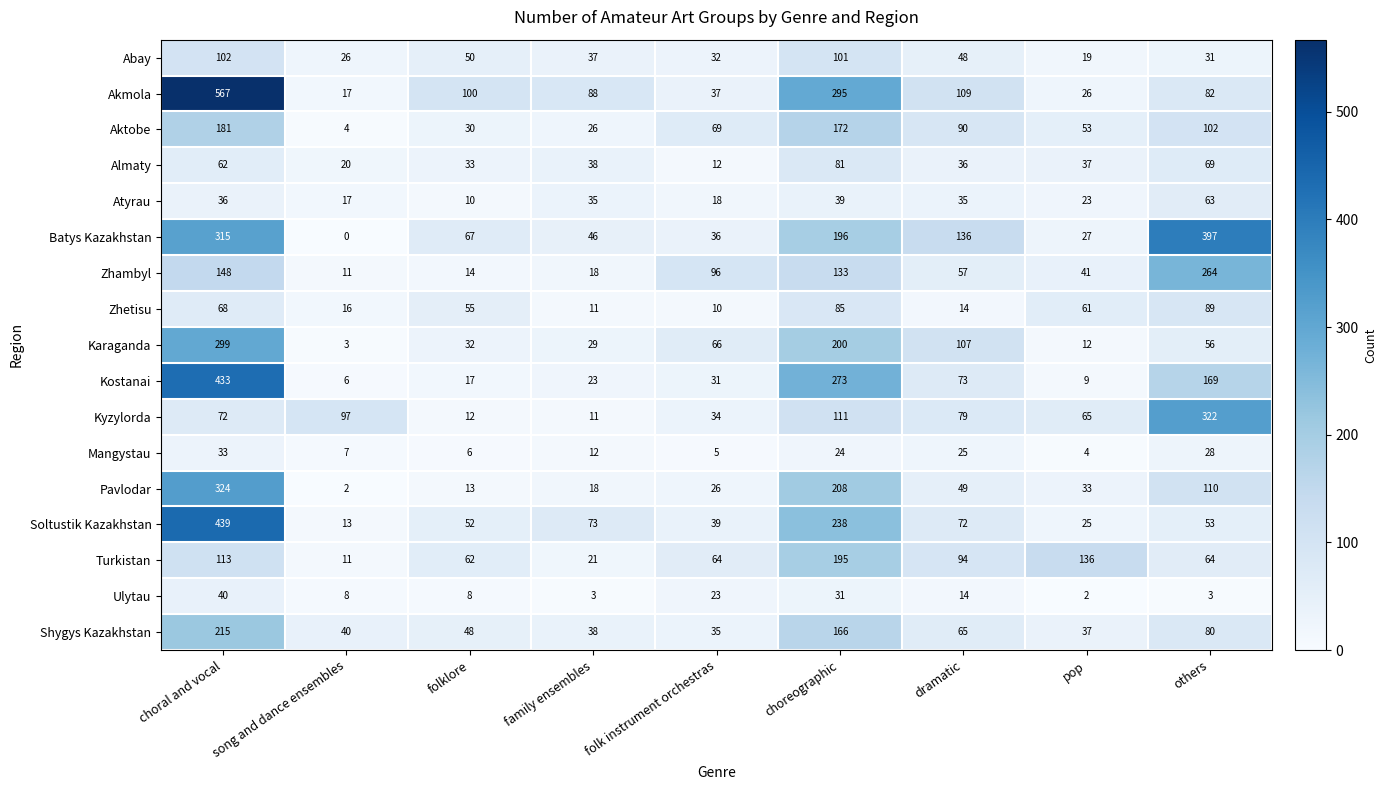

What is the difference between the highest and lowest values at family ensembles?

85